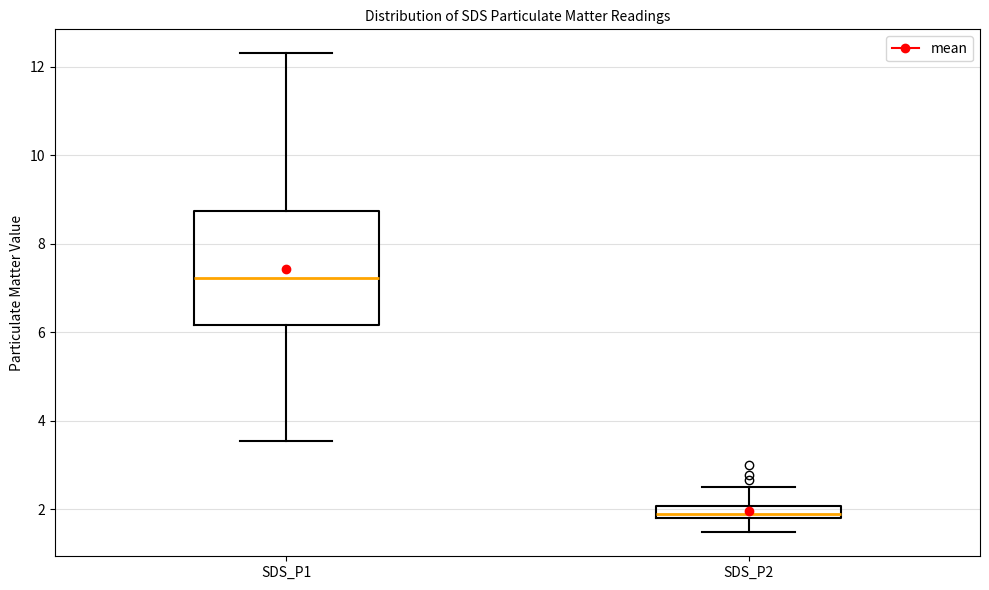

Which box has the lowest median line?

SDS_P2